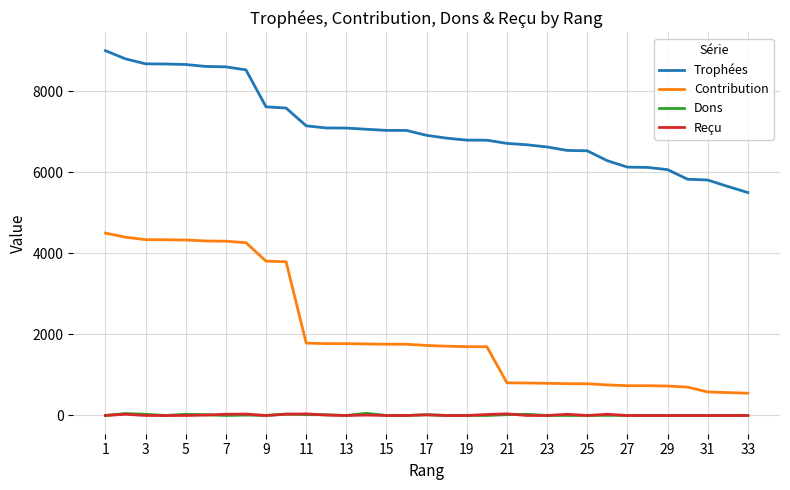

What is the maximum value shown in the chart?

9000